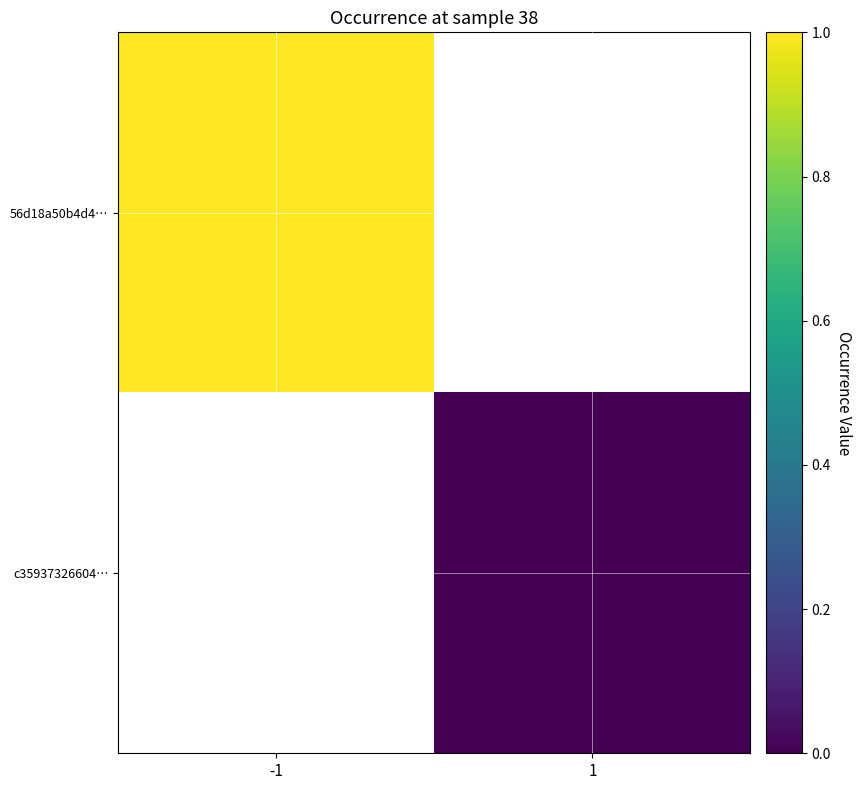

List the labels in order of c35937326604… value, smallest first.

-1, 1